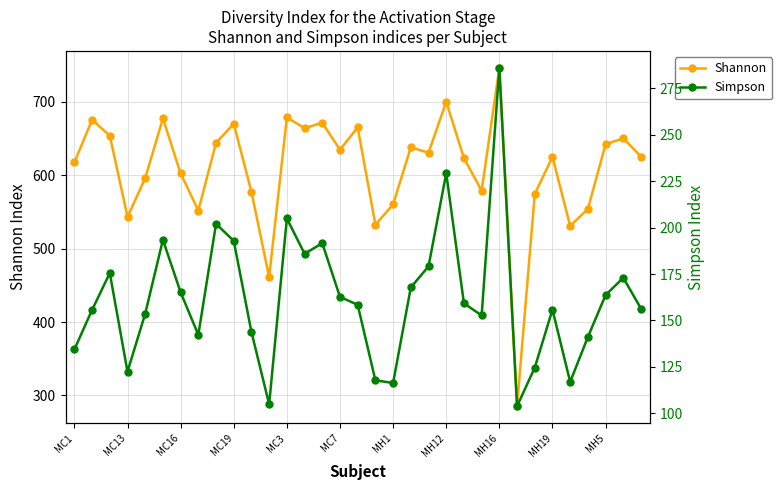

Where is the first local minimum for Shannon?

MC13